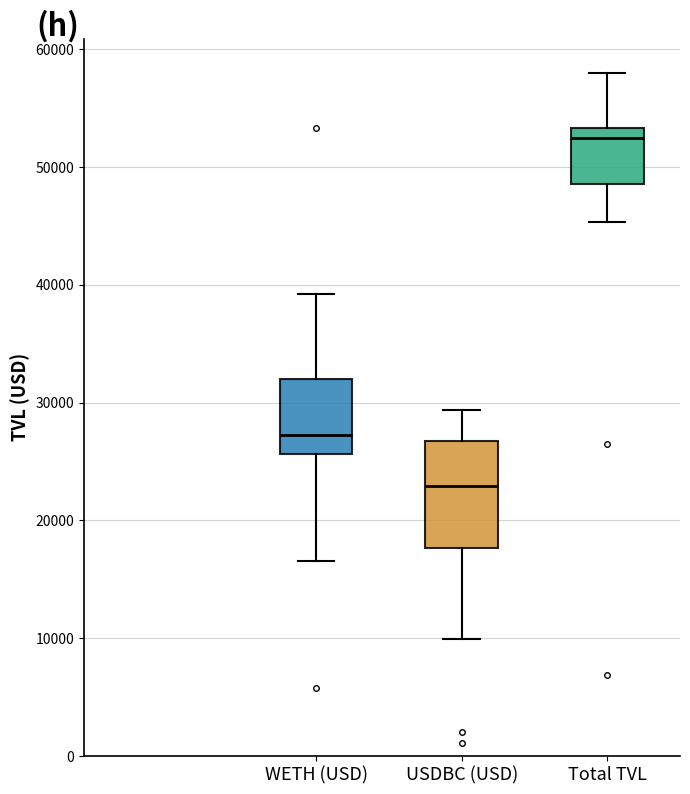

Reading left to right, transcribe this box plot: for each box, give where its median line is, the range the box spans, and where its two whiskers end, as read against the y-axis. The values are not printed on the chart, so give them approximately, as read against the axis.

WETH (USD): median 27000, box 26000 to 32000, whiskers 17000 to 39000
USDBC (USD): median 23000, box 18000 to 27000, whiskers 10000 to 29000
Total TVL: median 52000, box 49000 to 53000, whiskers 45000 to 58000